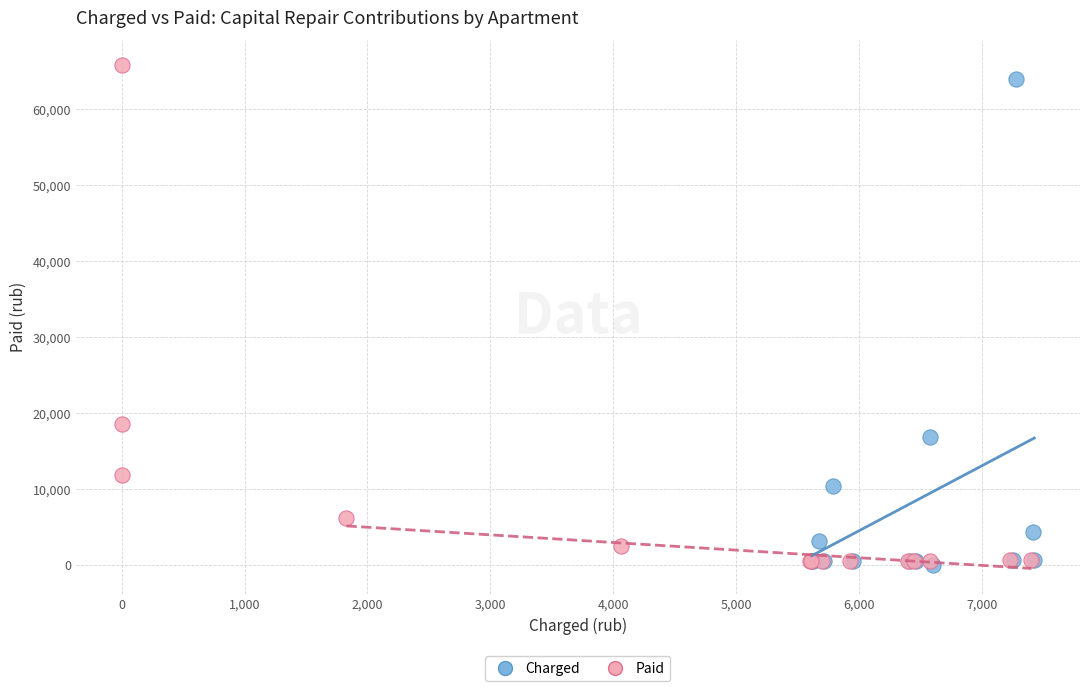

Which series reaches the maximum Y coordinate?

Paid